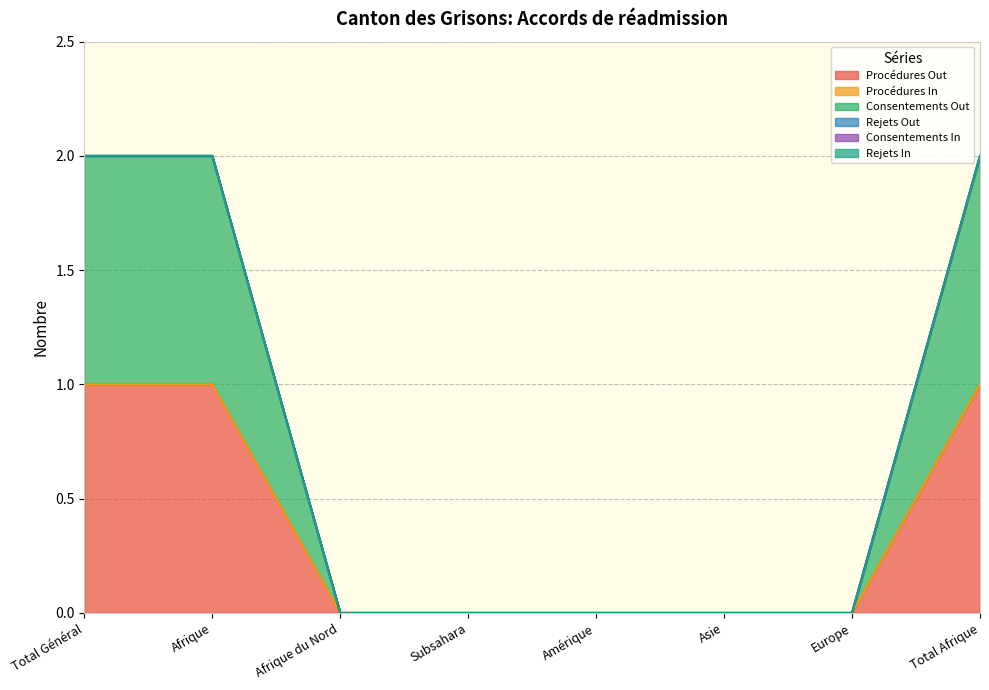

Which series has the widest spread of values?

Procédures Out